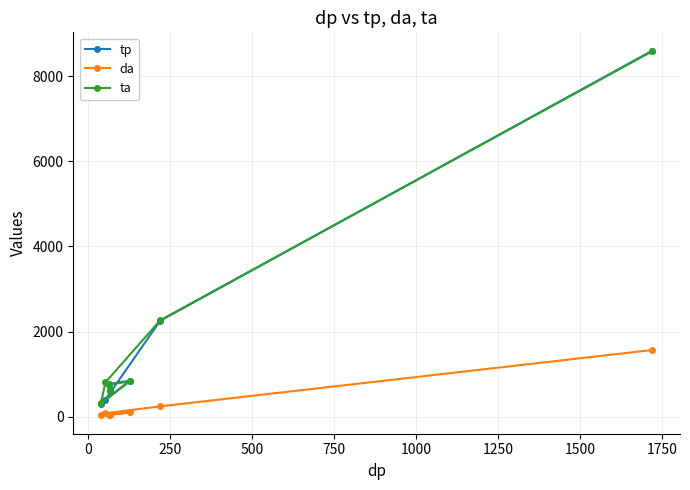

Which series has the largest range (max minus min)?

tp